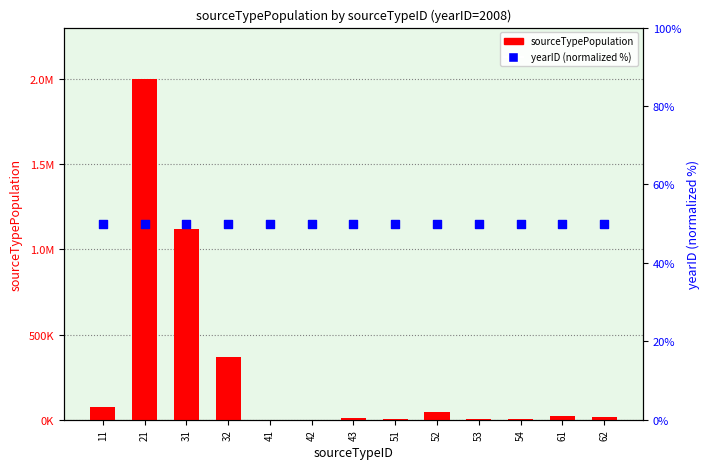

What are all the series names shown in the legend?

sourceTypePopulation, yearID (normalized %)